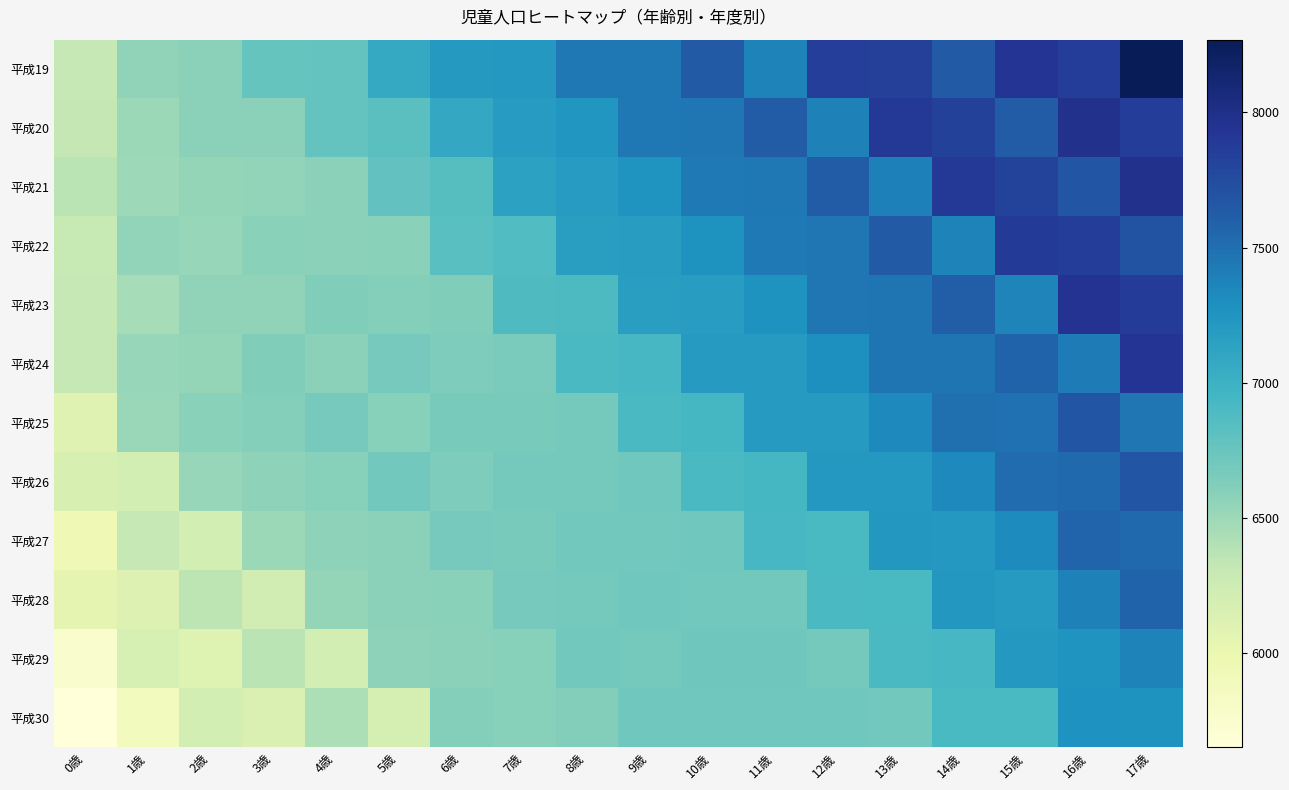

Which series has the largest range (max minus min)?

平成19